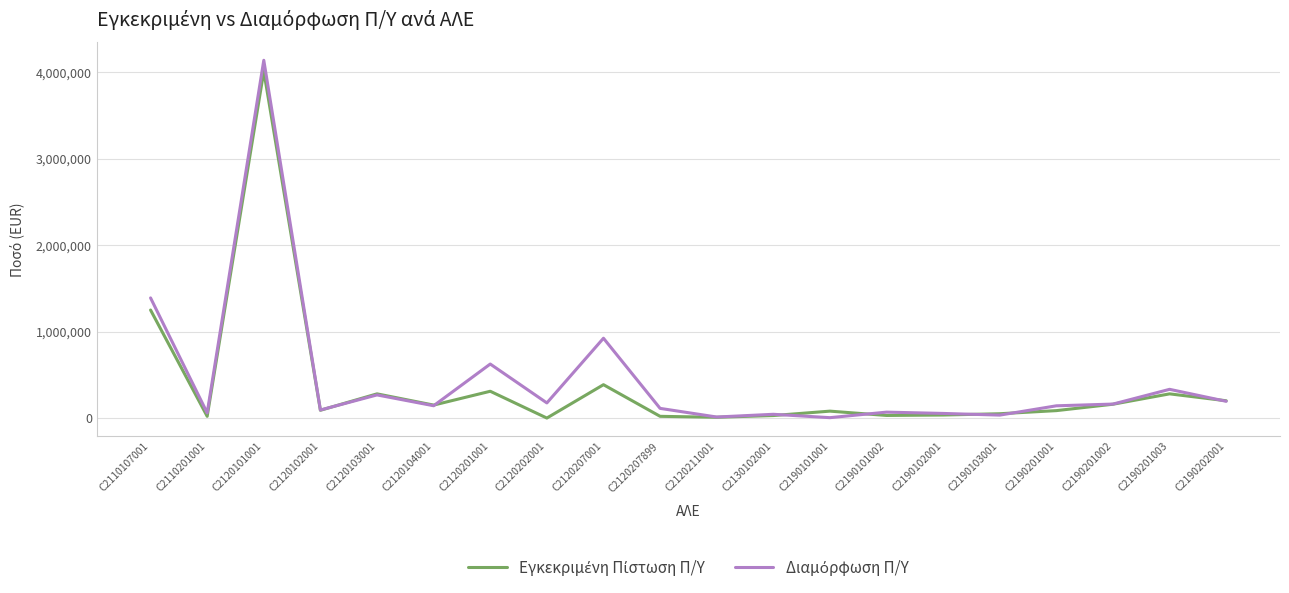

List the labels in order of Διαμόρφωση Π/Υ value, largest first.

C2120101001, C2110107001, C2120207001, C2120201001, C2190201003, C2120103001, C2190202001, C2120202001, C2190201002, C2120104001, C2190201001, C2120207899, C2120102001, C2190101002, C2110201001, C2190102001, C2130102001, C2190103001, C2120211001, C2190101001